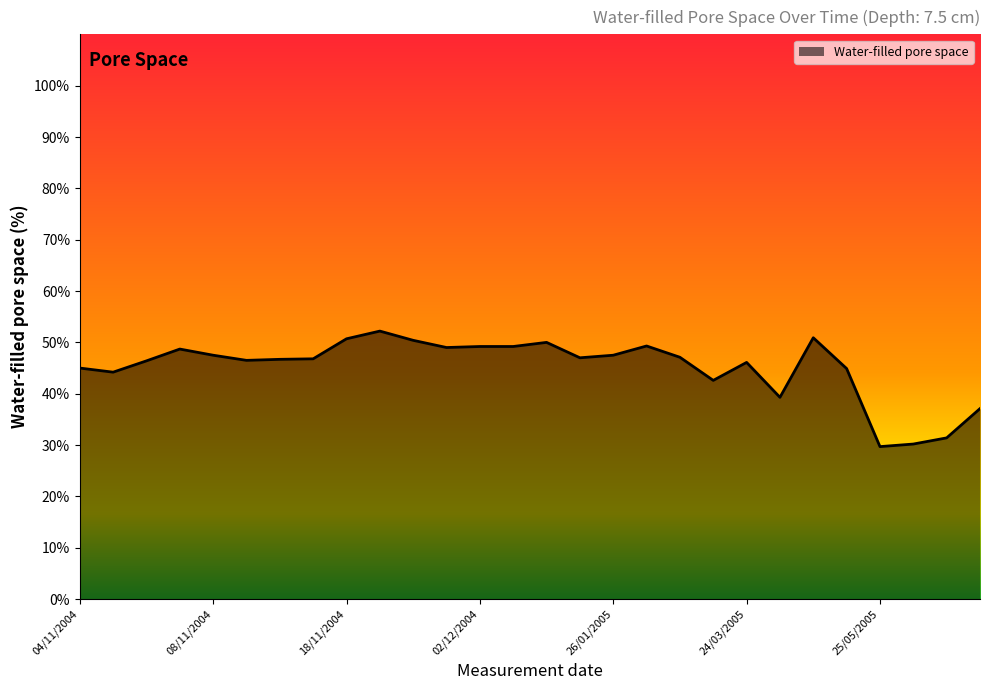

What is the smallest value displayed?

29.7